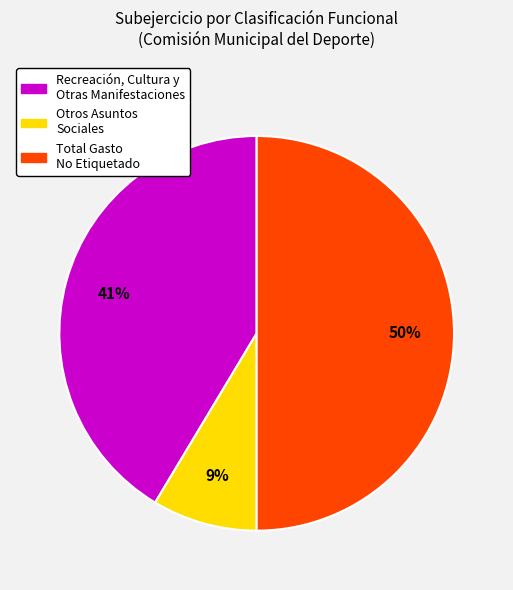

To the nearest percent, what is the average slice percentage?

33%